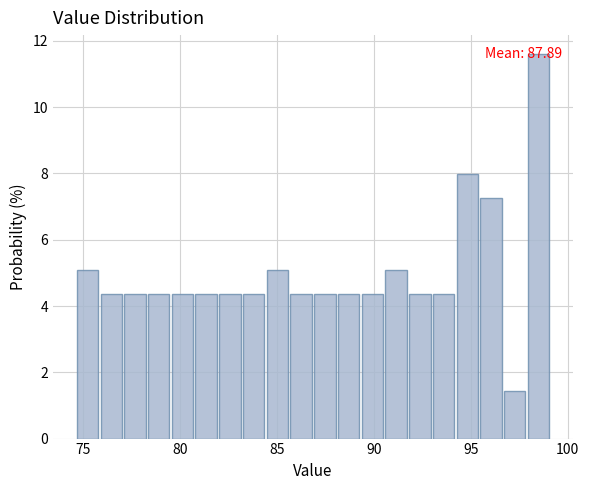

Read against the x-axis, roughly where is the centre of the tallest bar?

98.5